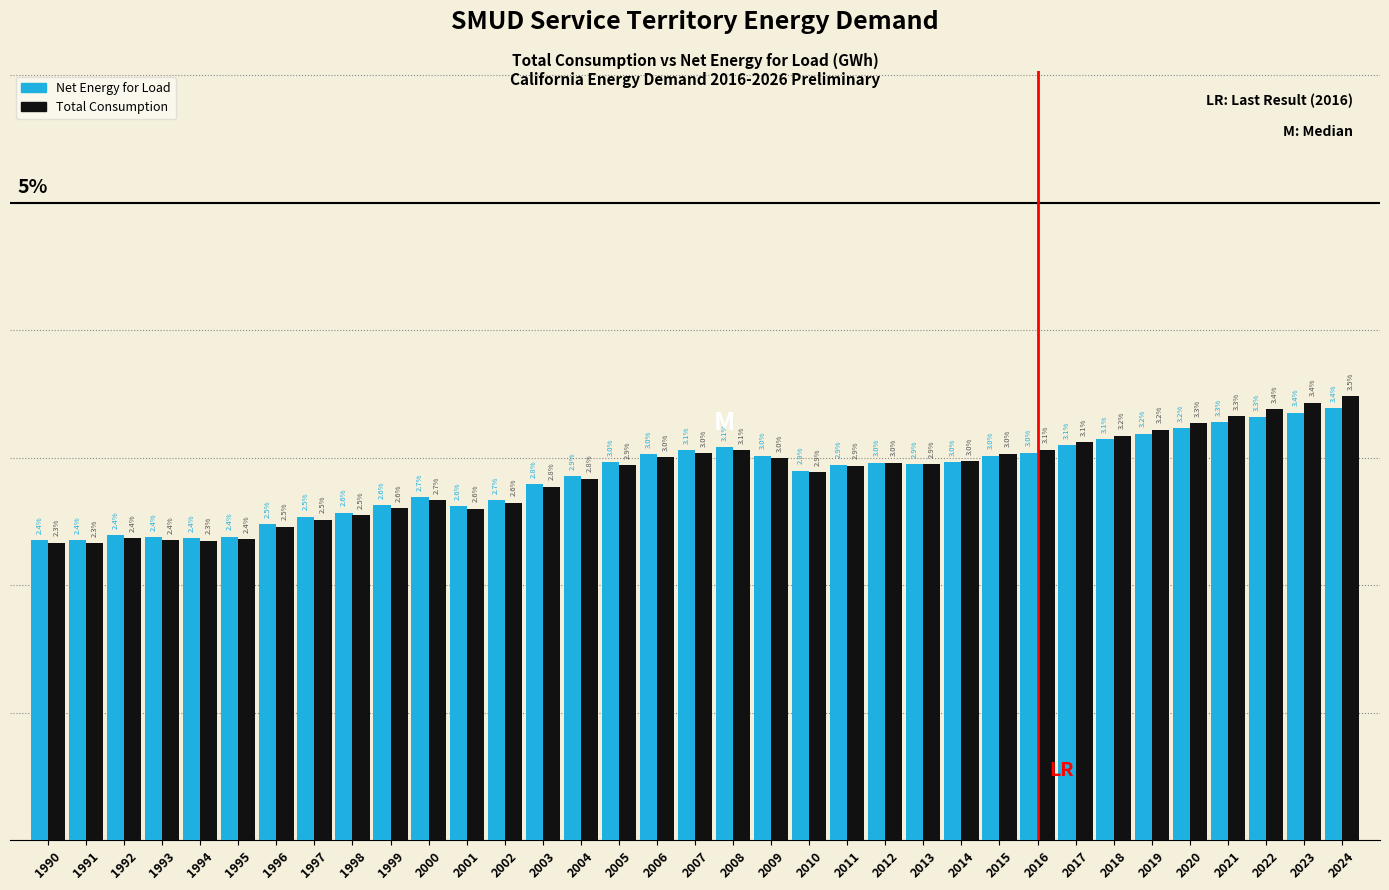

Rank the series by their maximum value, from lowest to highest.

Net Energy for Load, Total Consumption